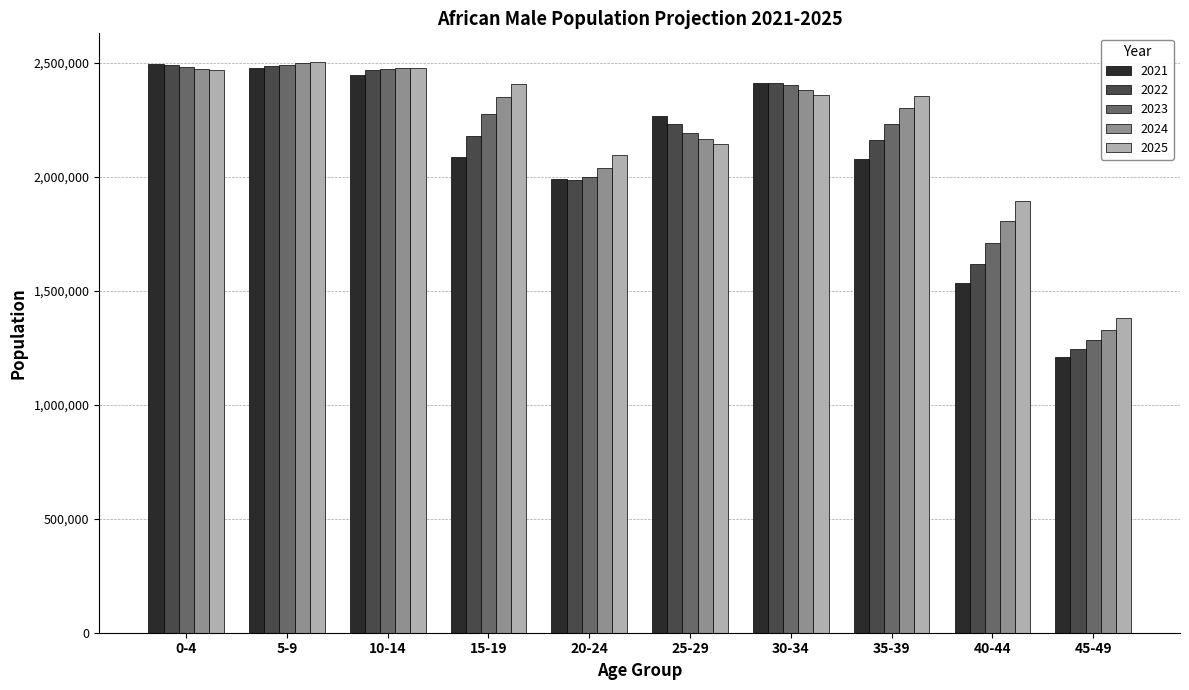

Is it true that 2024 equals 1606461 at 5-9?

False